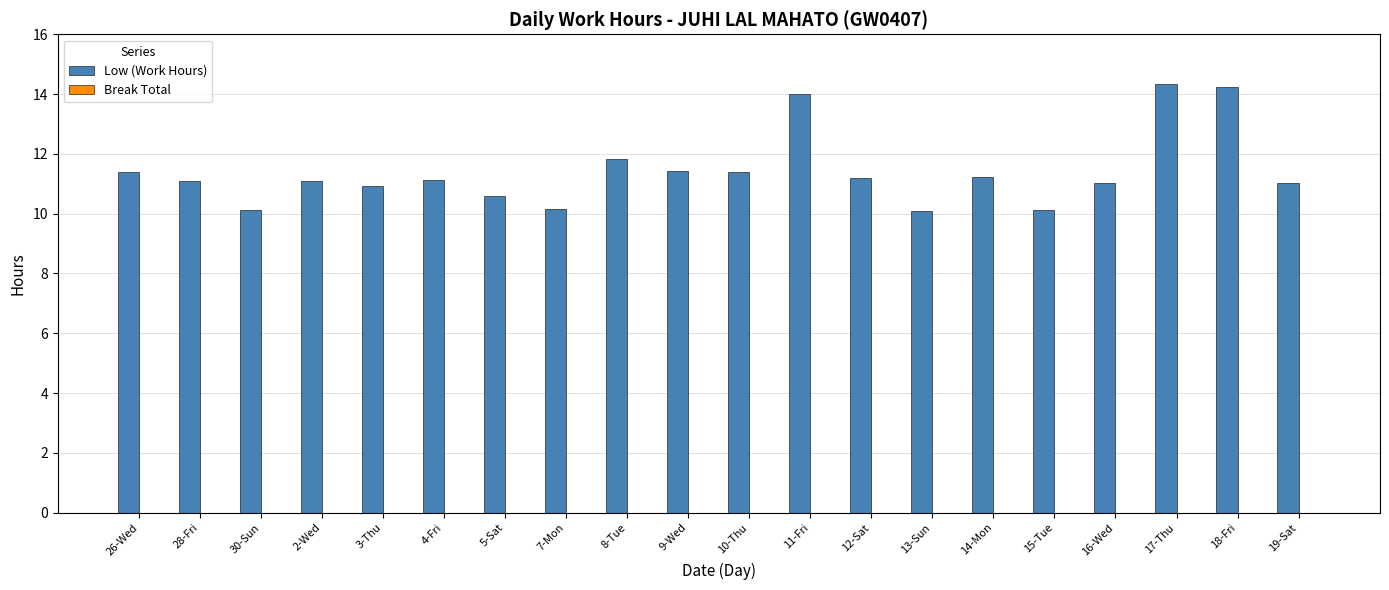

What is the minimum value shown in the chart?

10.1